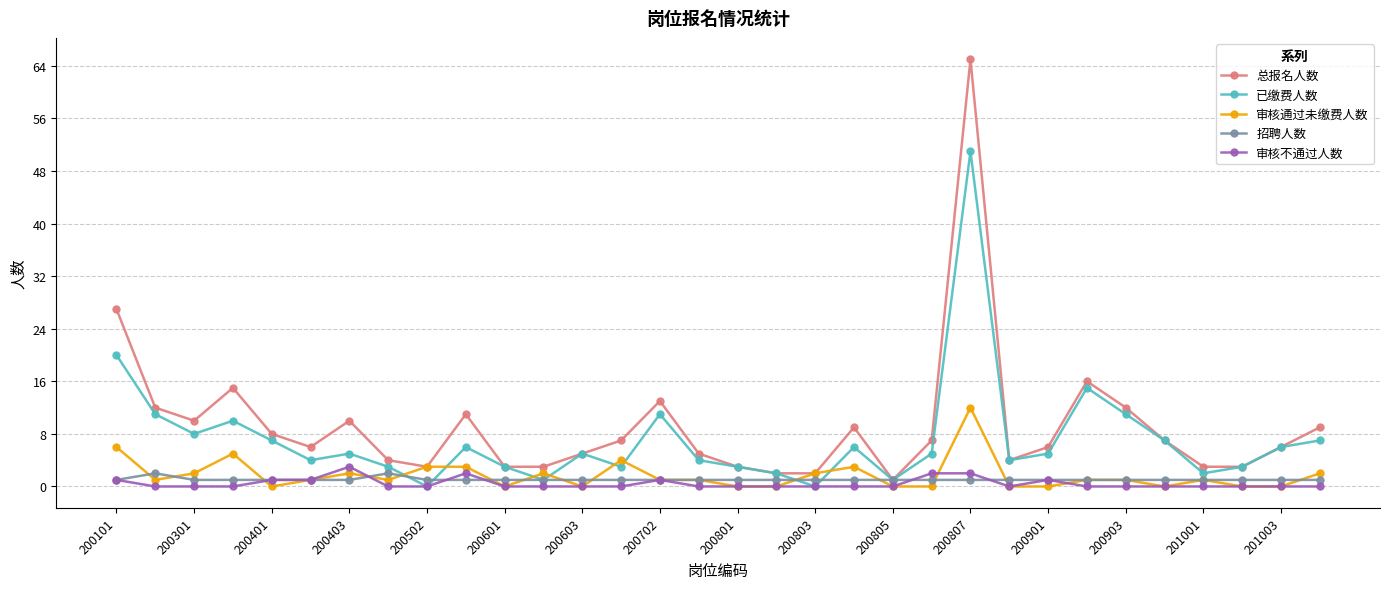

How many distinct data groups are displayed?

5